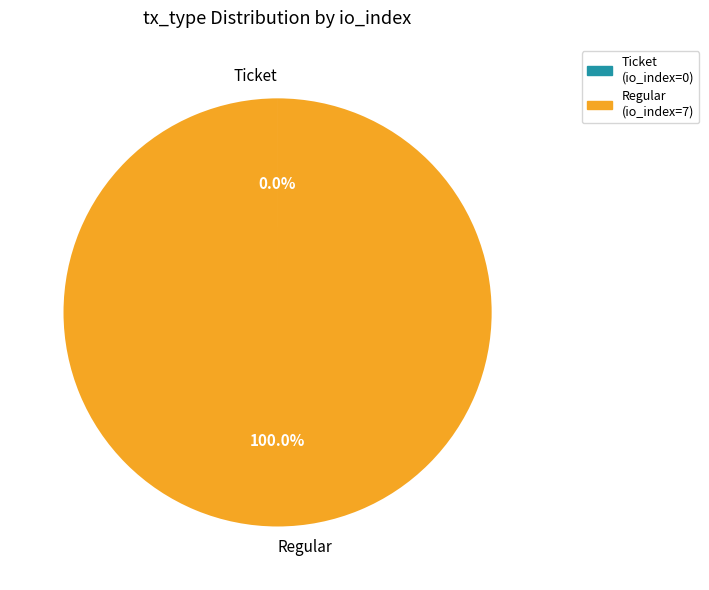

To the nearest percent, what is the average slice percentage?

50%